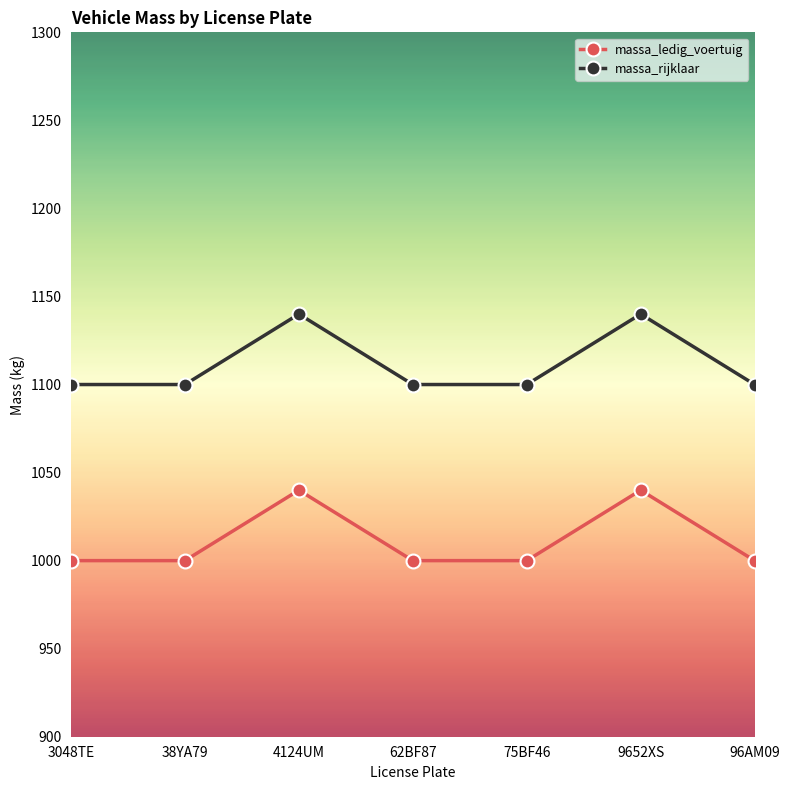

What is the greatest value displayed?

1140